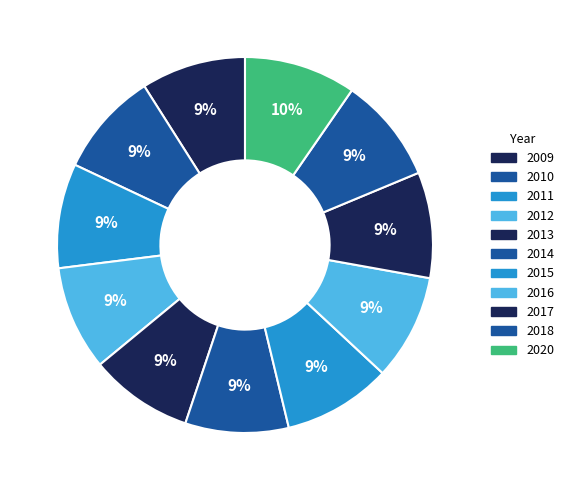

How many slices are in this pie chart?

11